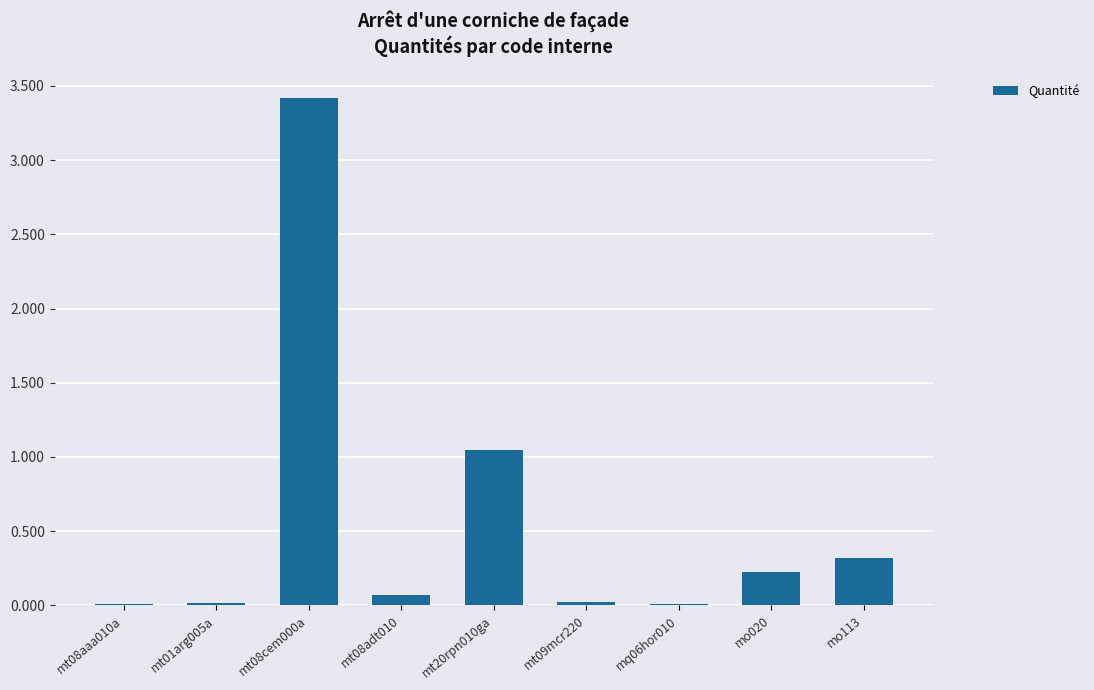

What is the greatest value displayed?

3.4